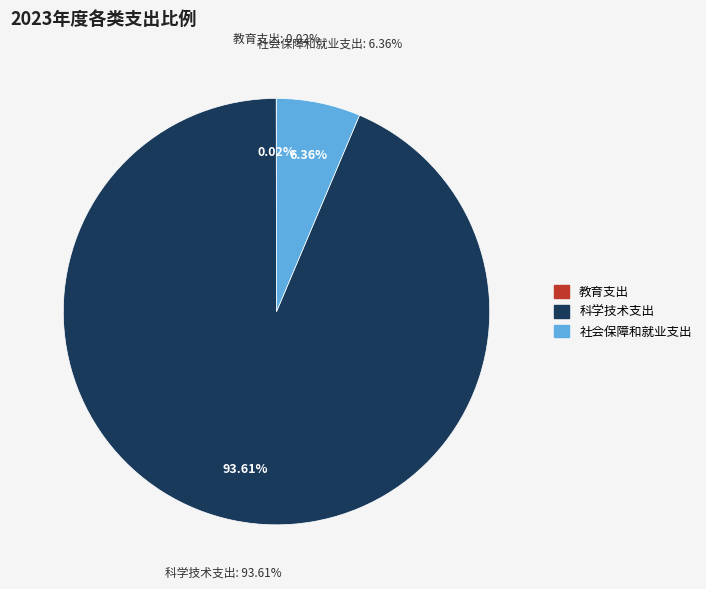

True or false: 社会保障和就业支出 accounts for 1% of the total.

False